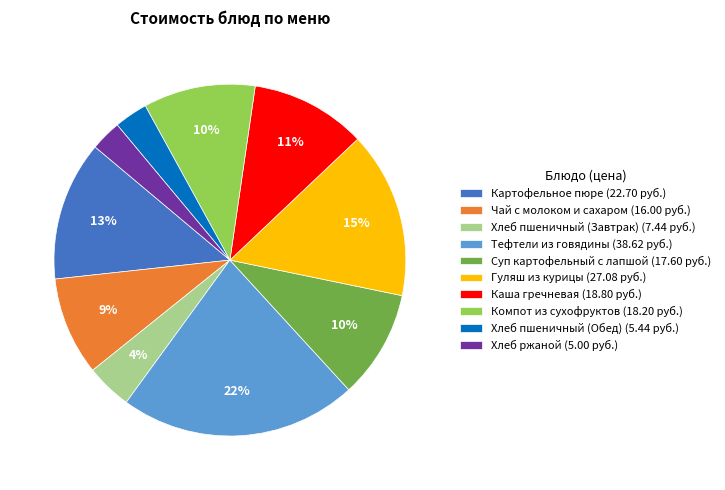

To the nearest percent, what is the difference between the Хлеб пшеничный (Обед) and Гуляш из курицы slice percentages?

12%